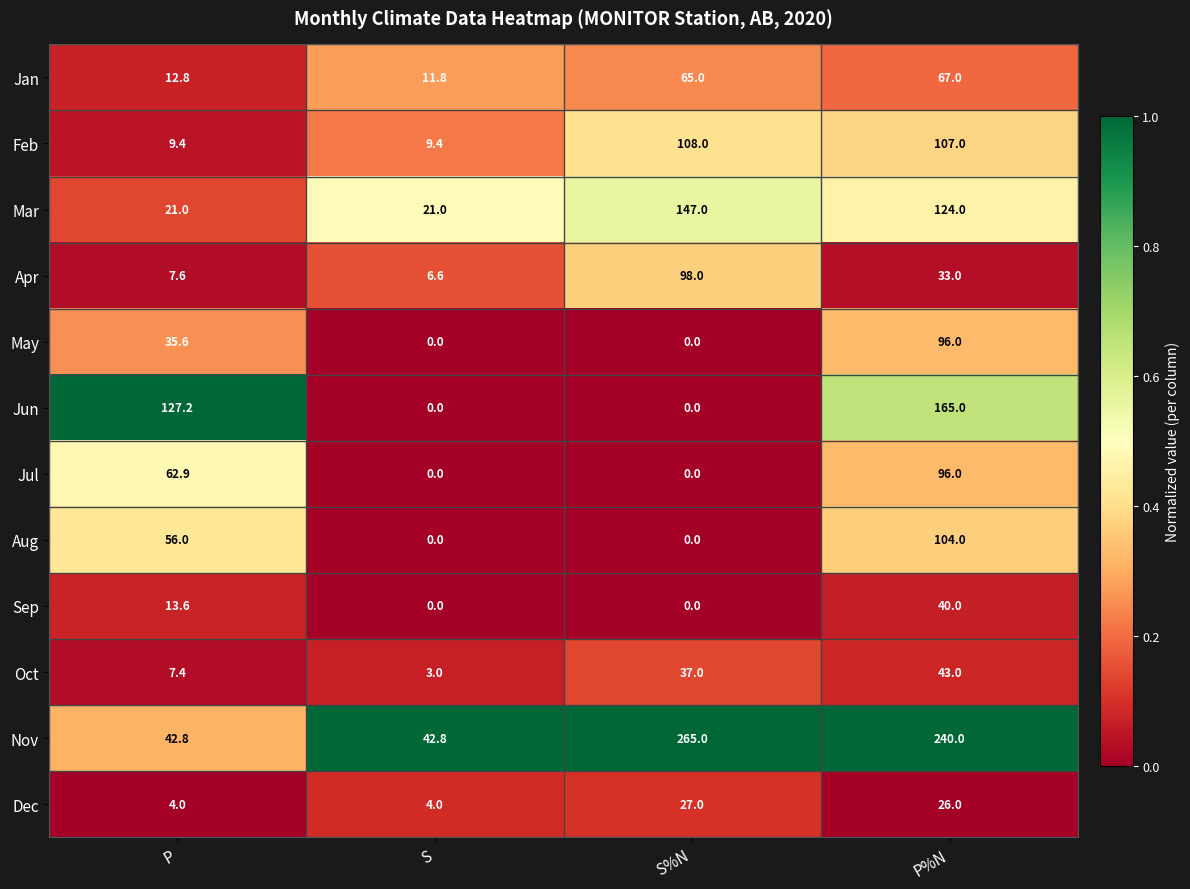

At how many categories does at least one series exceed 0?

4